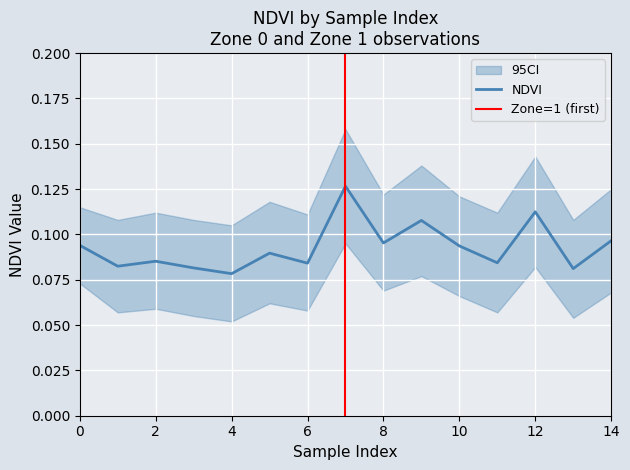

Where is the data nearest to the value 0?

4